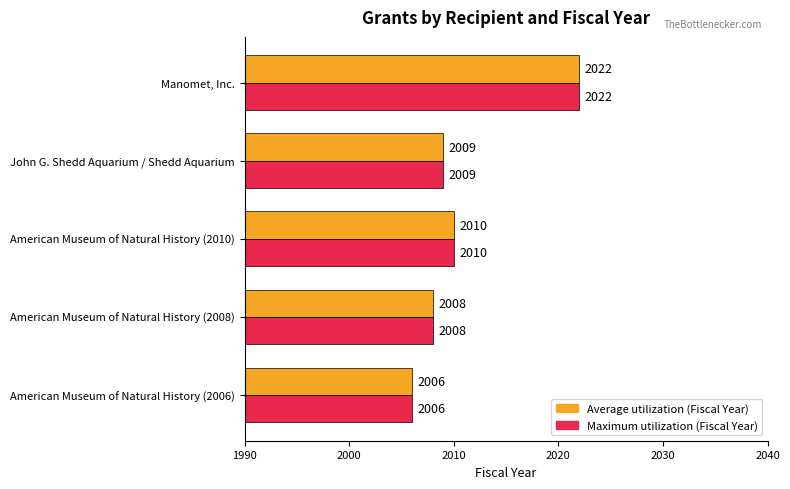

Count the number of categories in the chart.

5